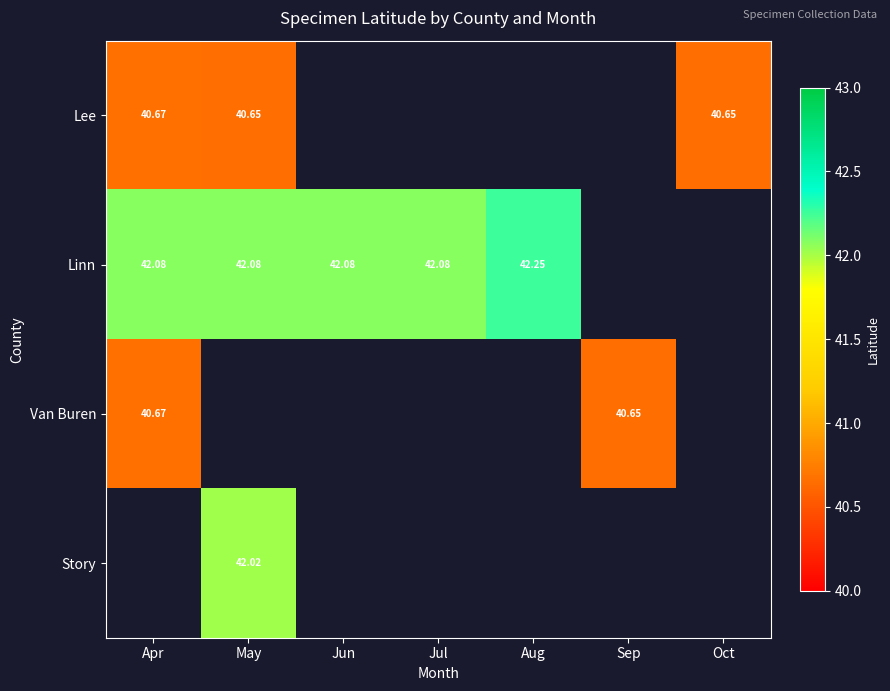

Which category has the highest value across all series?

Aug